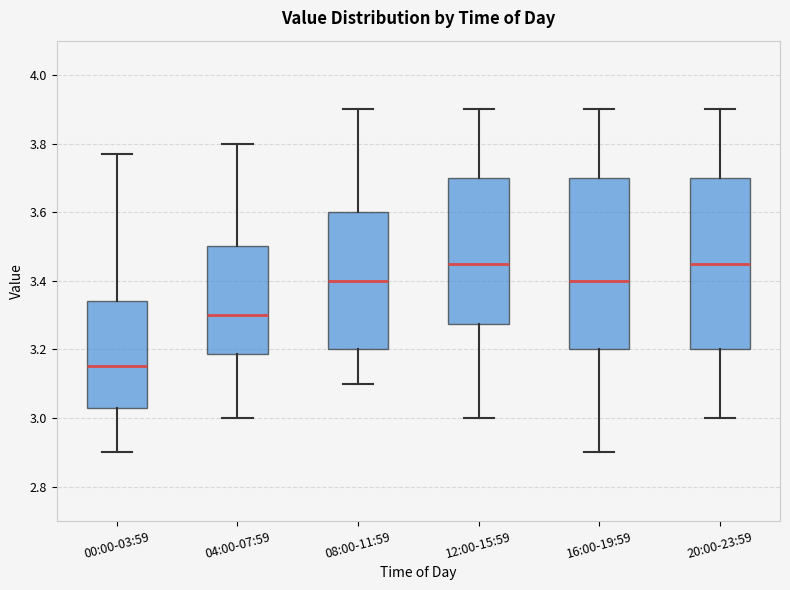

Which box's median line is the lowest?

00:00-03:59